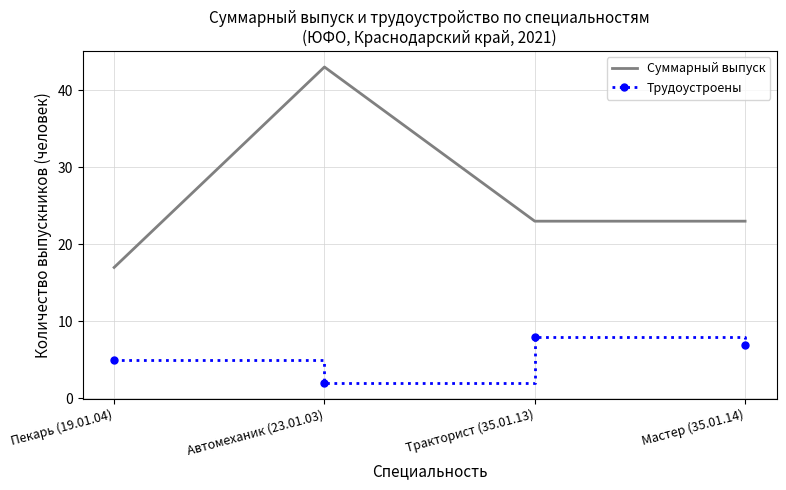

What is the total value across all series at Пекарь (19.01.04)?

22